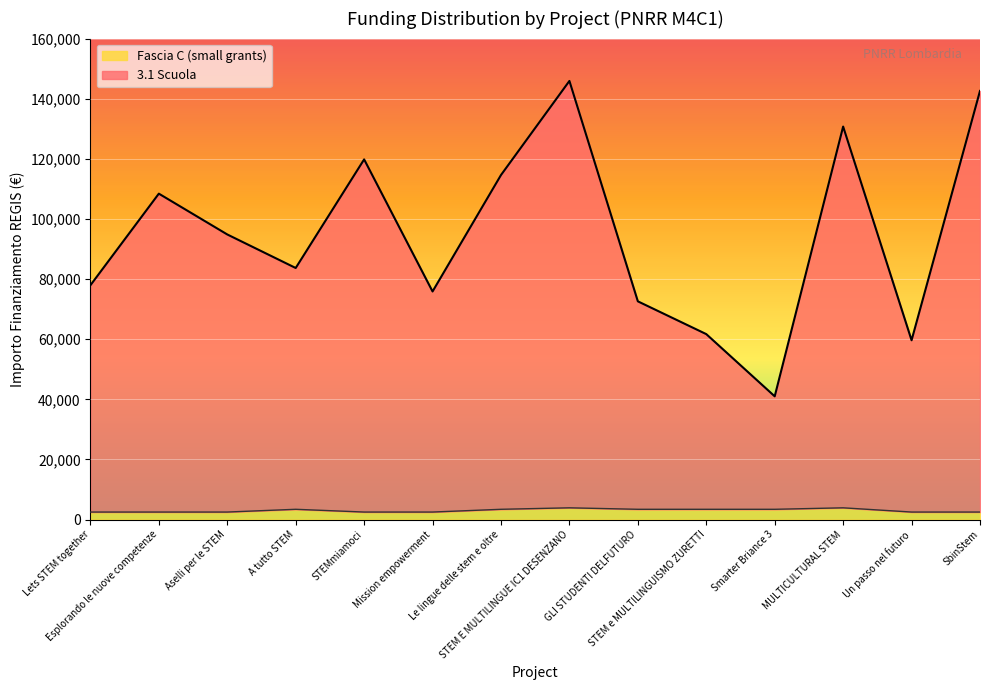

What value does the Fascia C (small grants) series have at SbinStem?

2498.0